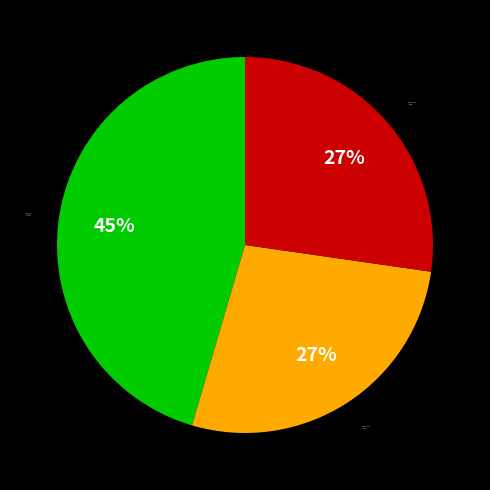

How many segments does this pie chart have?

3